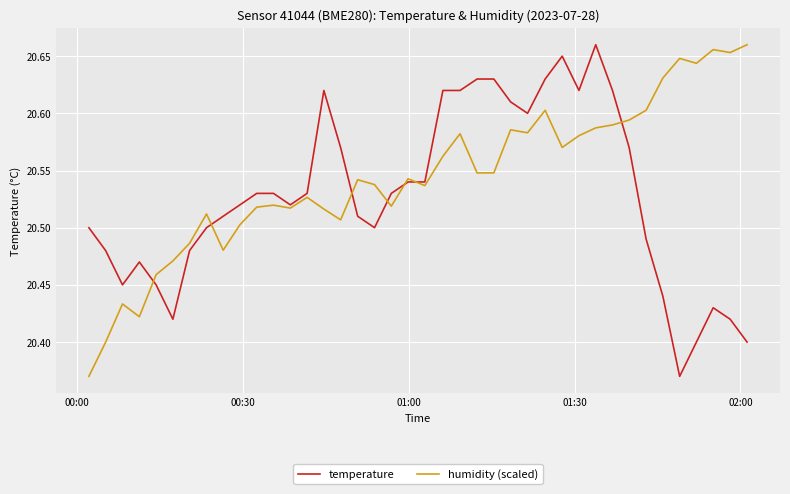

How many times do humidity (scaled) and temperature cross each other?

7